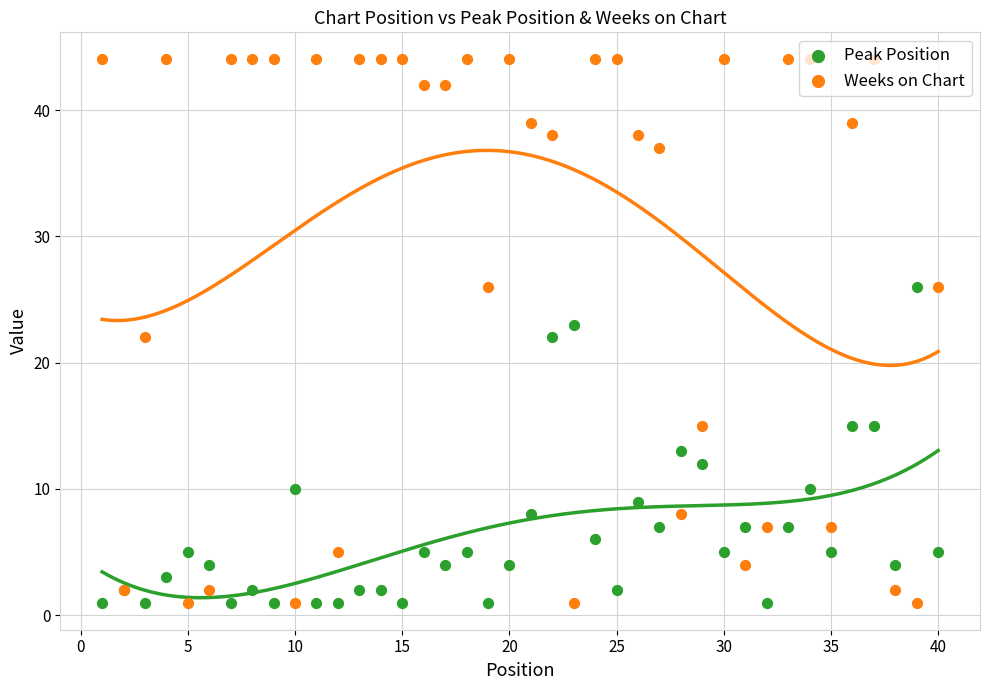

Which series contains the highest Y value?

Weeks on Chart